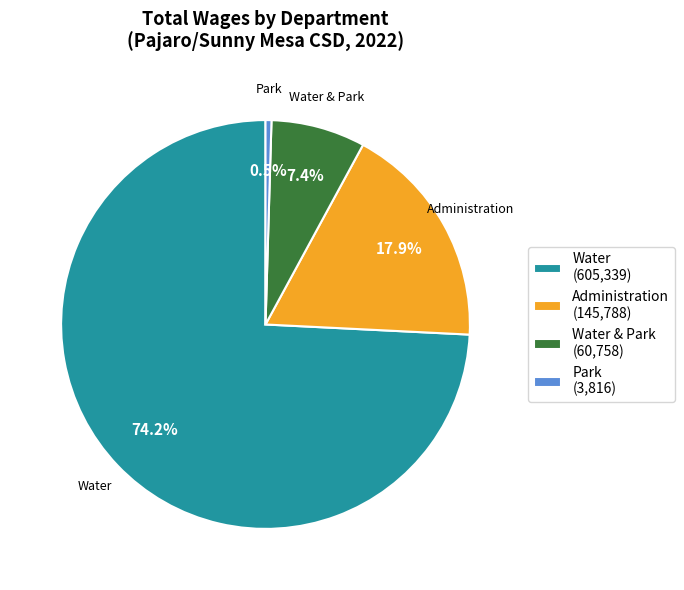

Which slice is the largest?

Water (605,339)